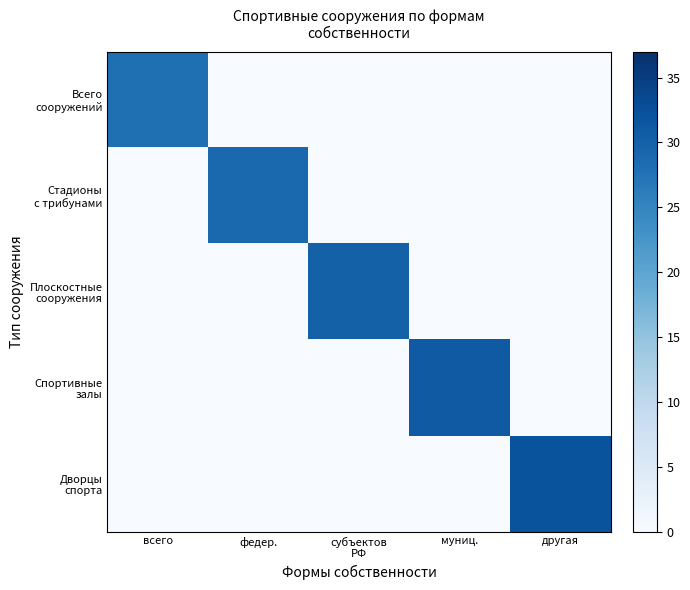

At муниц., list the series in order from largest to smallest.

Спортивные залы, Всего сооружений, Стадионы с трибунами, Плоскостные сооружения, Дворцы спорта